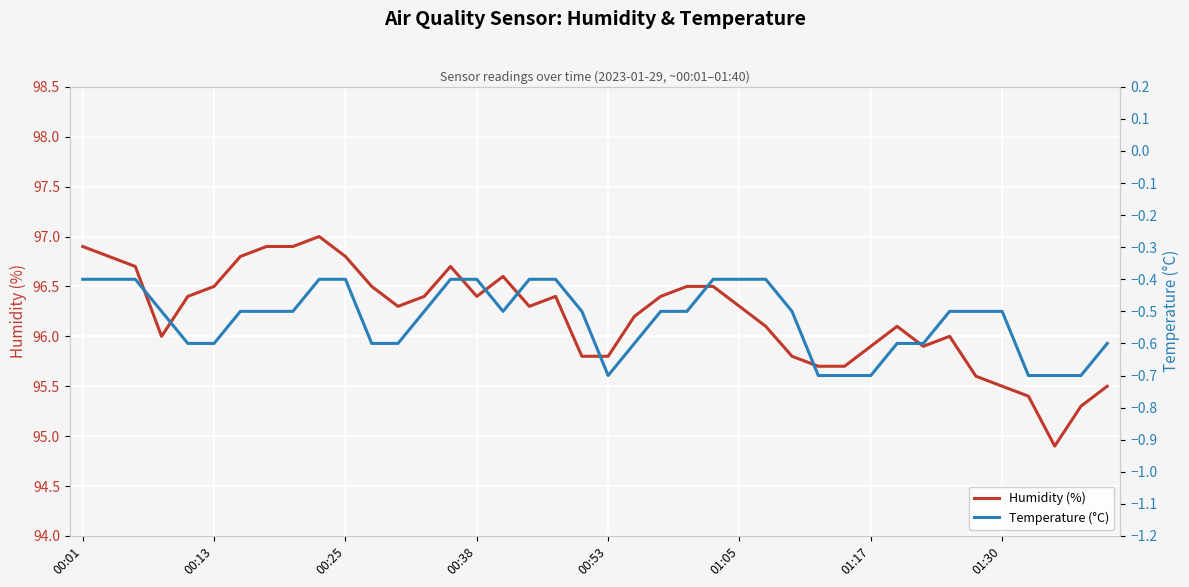

Which series has the widest spread of values?

Humidity (%)